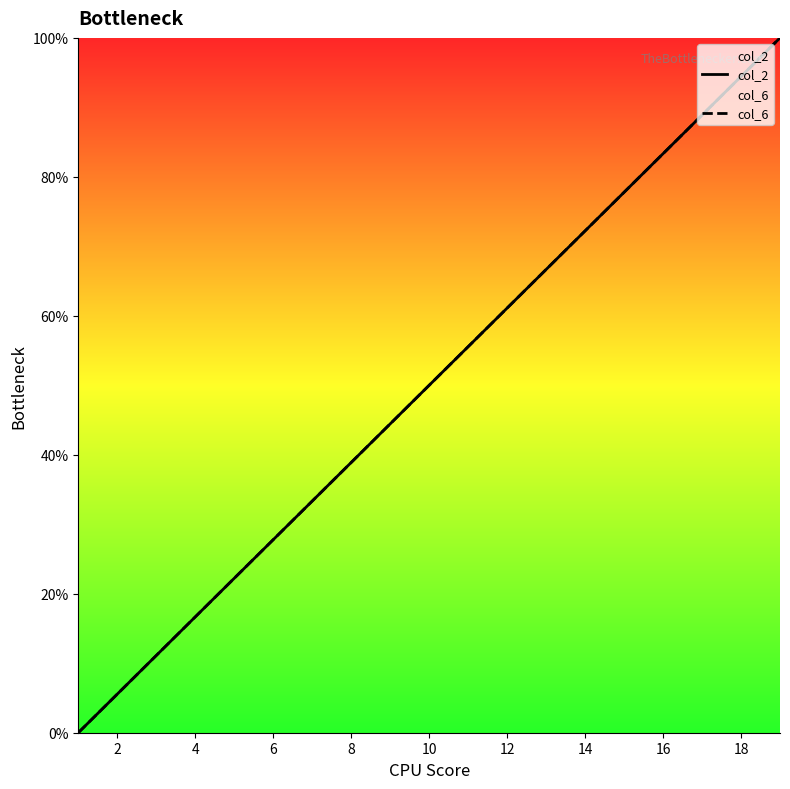

True or false: col_2 has more than 0 points higher than both neighbors.

False